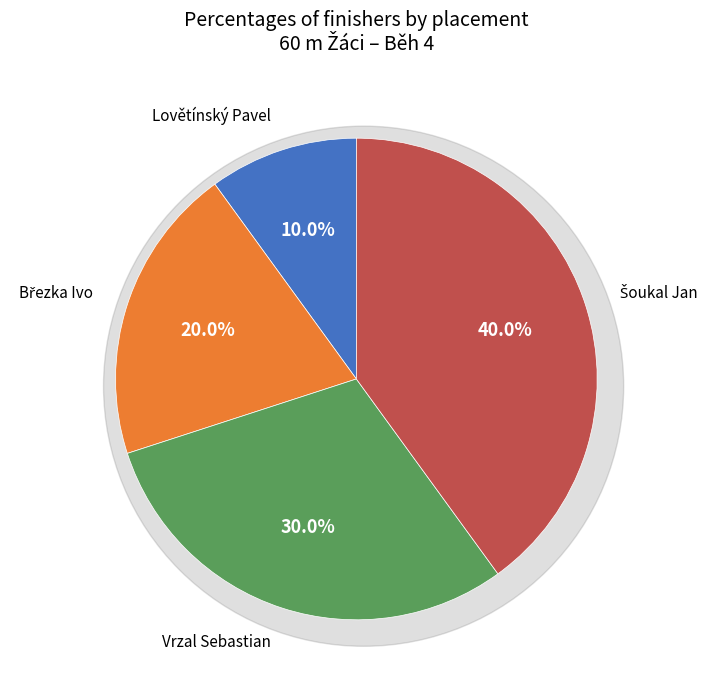

Which category has the smallest portion of the pie?

Lovětínský Pavel